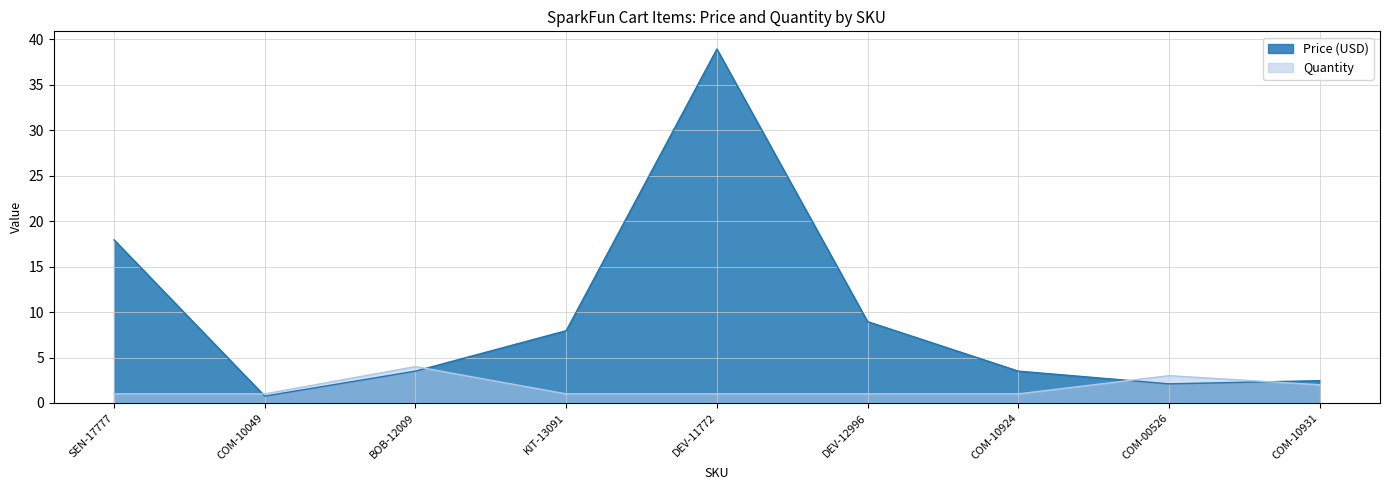

What are all the series names shown in the legend?

Price (USD), Quantity